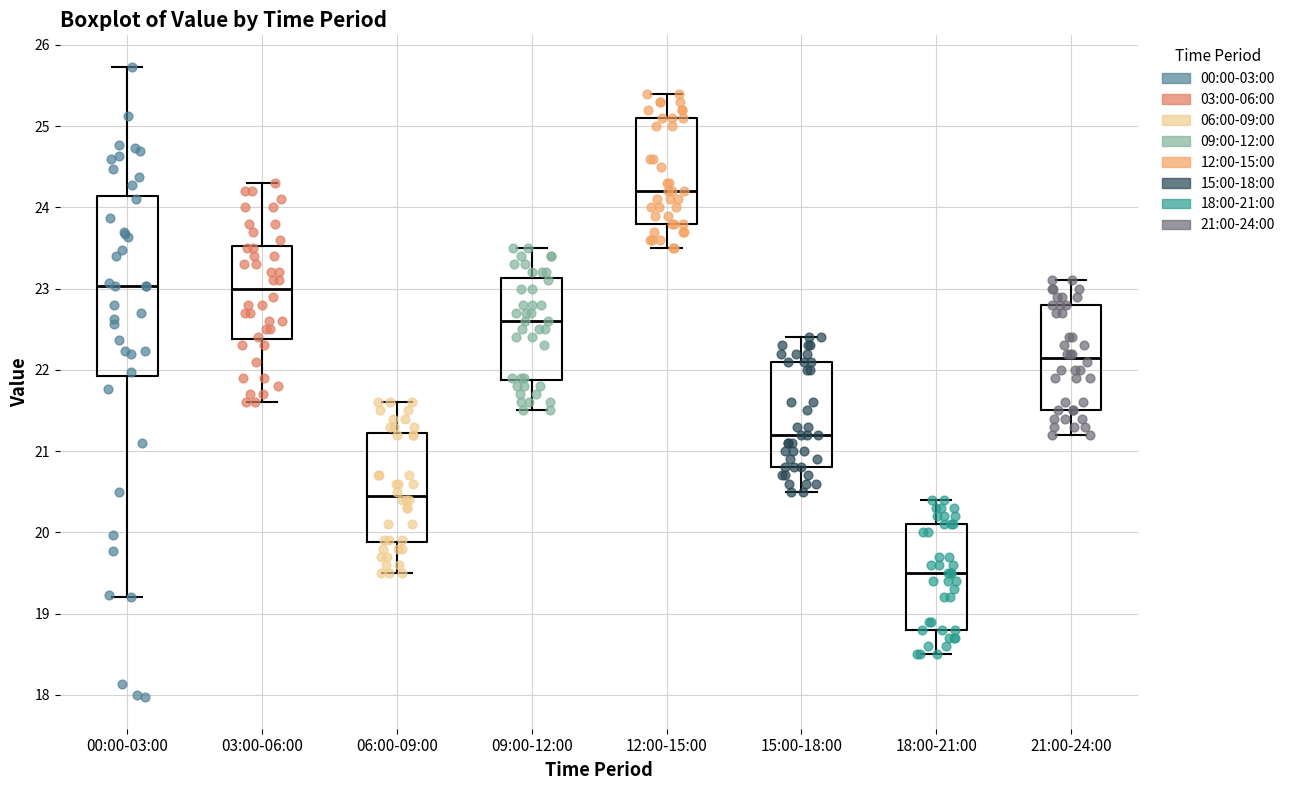

Which box's median line is the highest?

12:00-15:00